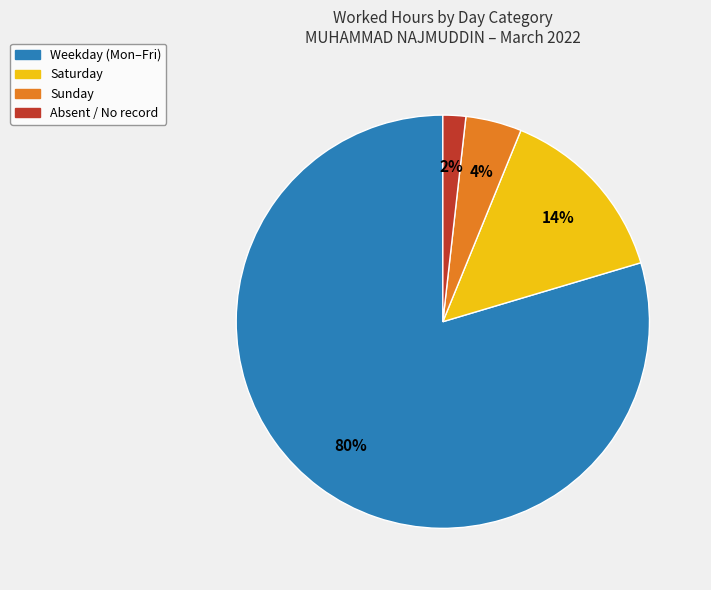

To the nearest percent, what is the average slice percentage?

25%